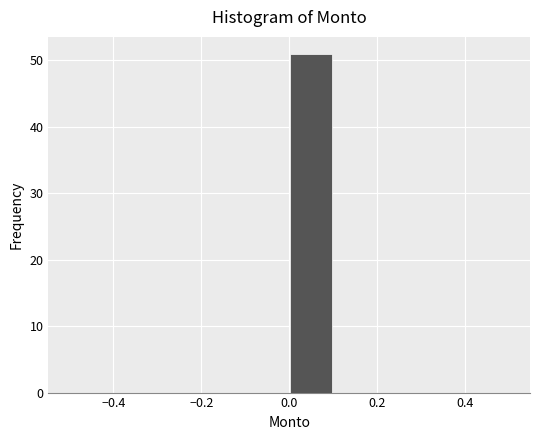

Reading left to right, transcribe this chart: for each bar, give the range it covers on the x-axis and its height. The values are not printed on the chart, so give them approximately, as read against the axis.

-0.5 to -0.4: 0
-0.4 to -0.3: 0
-0.3 to -0.2: 0
-0.2 to -0.1: 0
-0.1 to 0.0: 0
0.0 to 0.1: 51
0.1 to 0.2: 0
0.2 to 0.3: 0
0.3 to 0.4: 0
0.4 to 0.5: 0